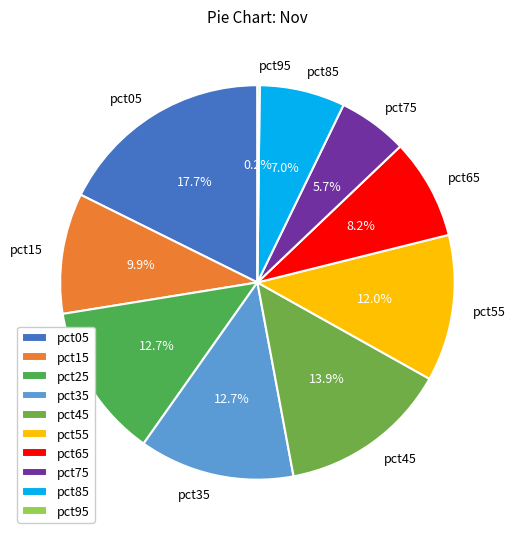

Which has a higher value, pct15 or pct05?

pct05